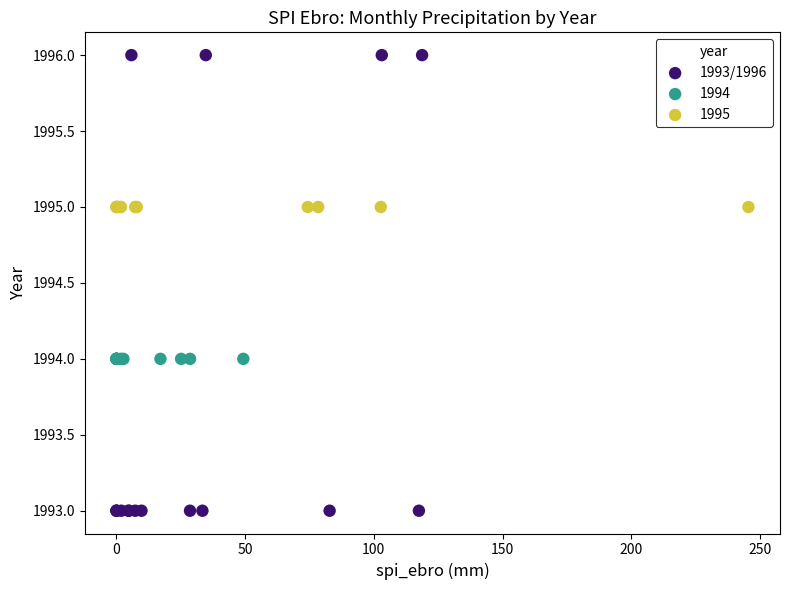

Which series reaches the minimum Y coordinate?

1993/1996